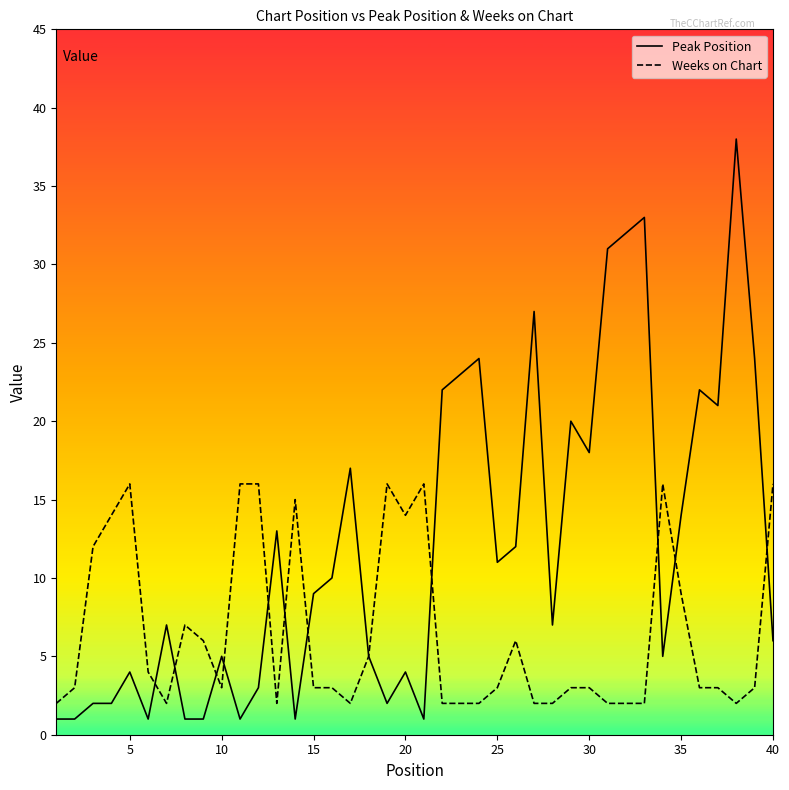

List the series in order of their overall mean, highest first.

Peak Position, Weeks on Chart